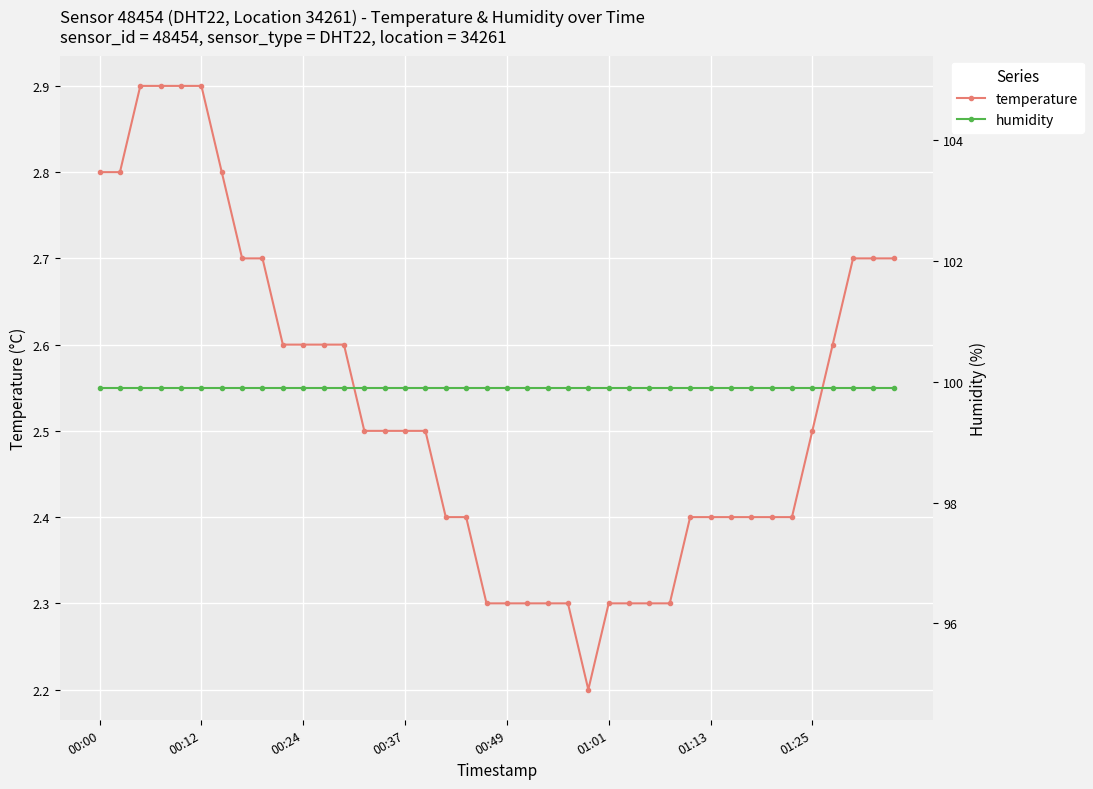

Count the temperature values in the range 2 to 3.

40